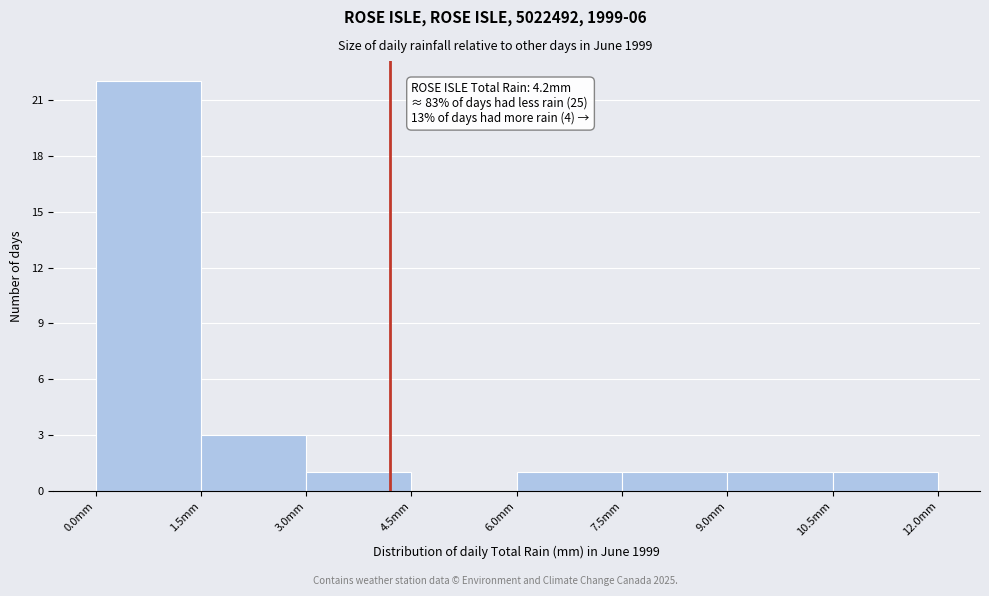

Which range on the x-axis has the tallest bar?

0.0 to 1.5